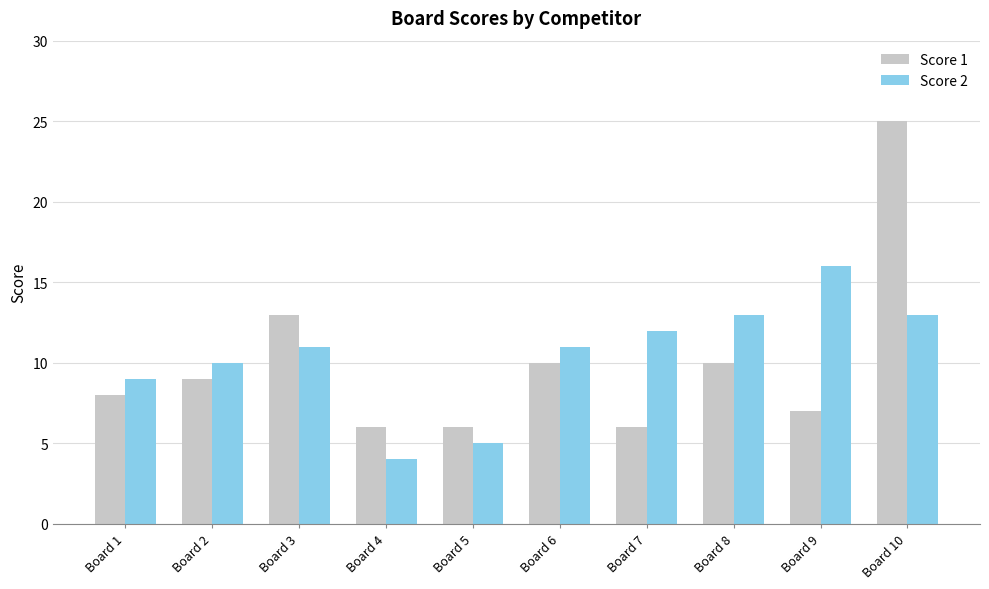

At which label is Score 2 closest to 10?

Board 2